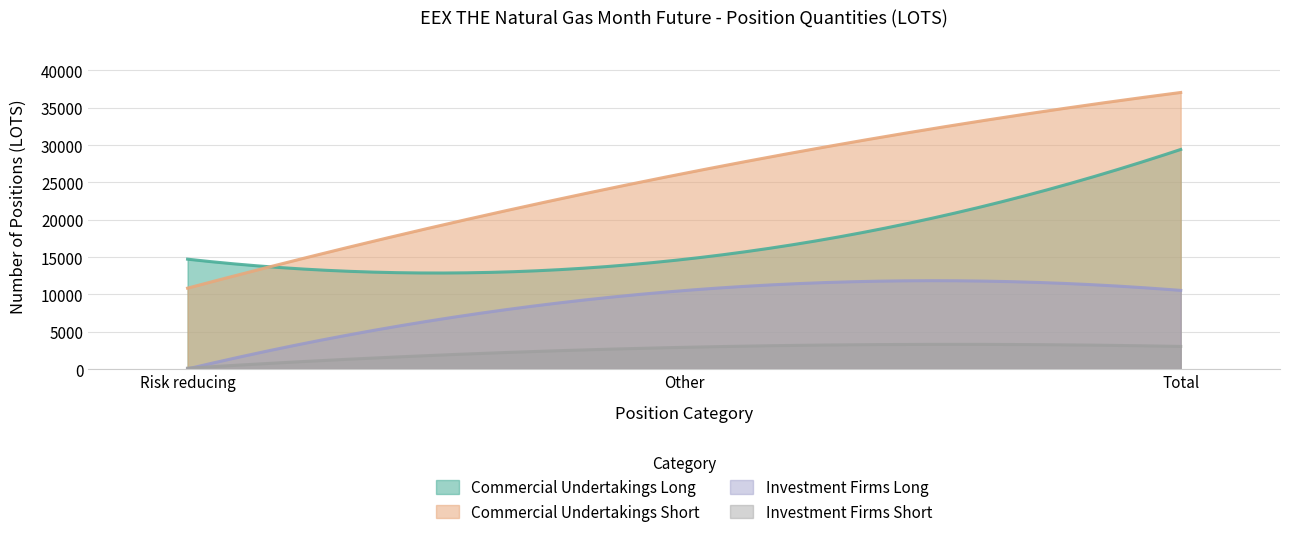

Read the Investment Firms Long value at Total, to the nearest 100.

10500